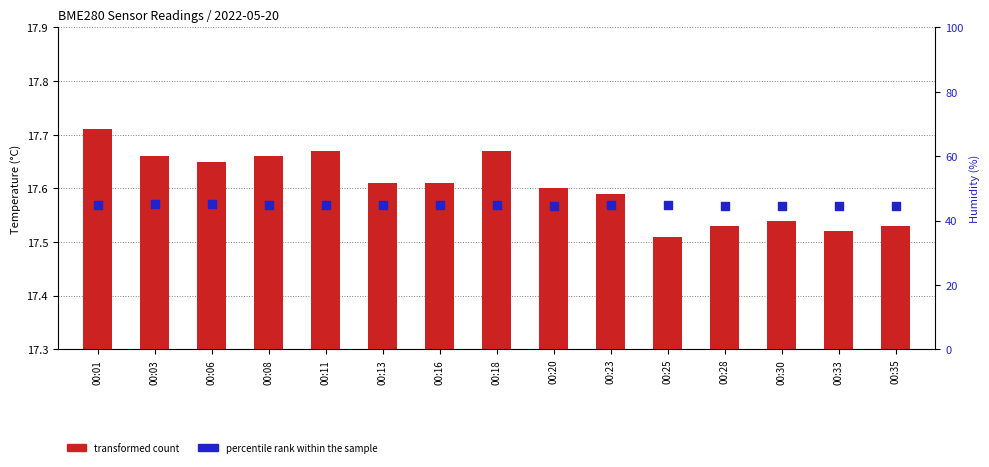

Which series contains the highest Y value?

percentile rank within the sample